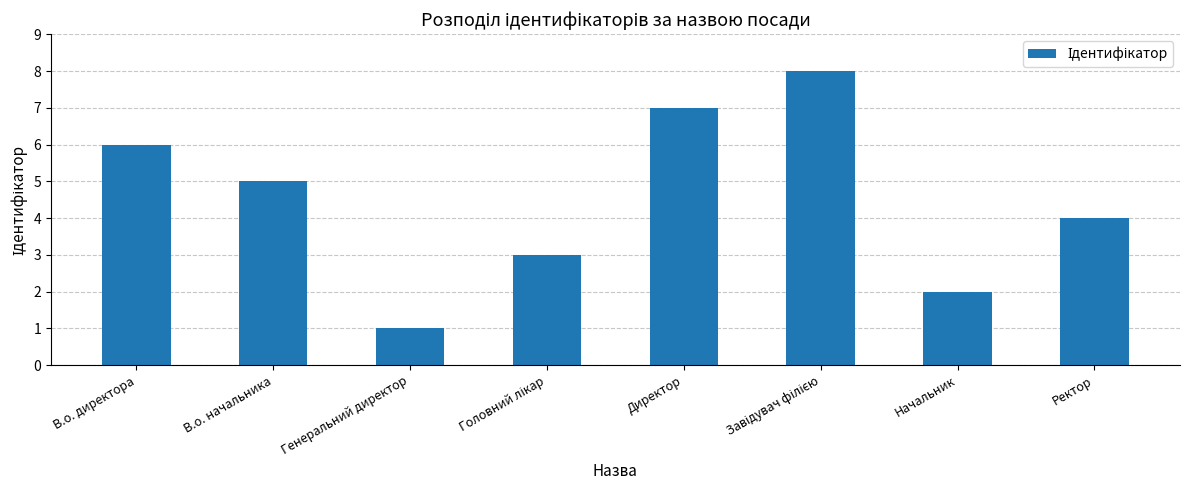

Reading left to right, extract all data points from this chart.

6	5	1	3	7	8	2	4